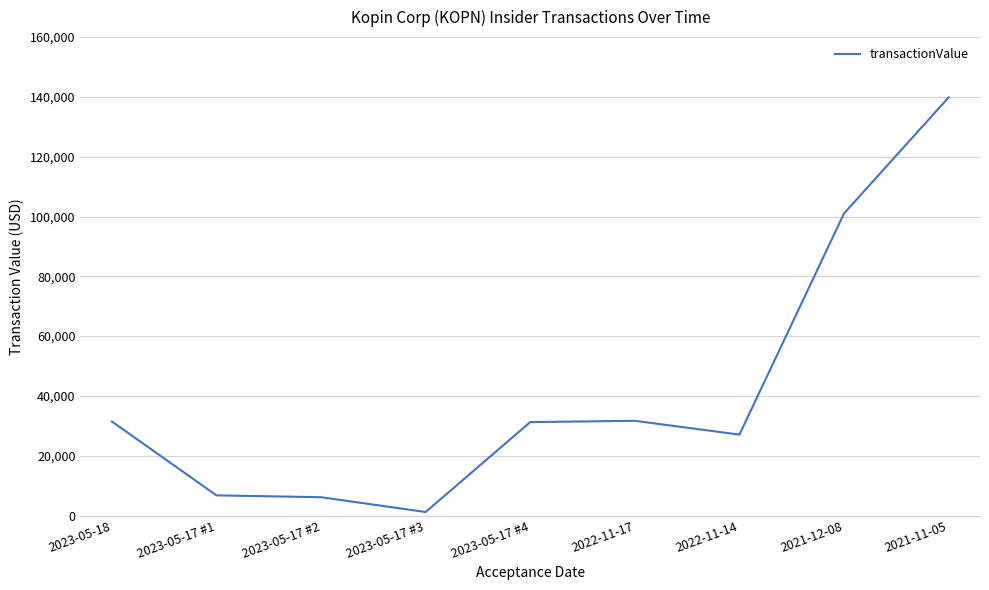

Which label corresponds to the smallest value in the chart?

2023-05-17 #3